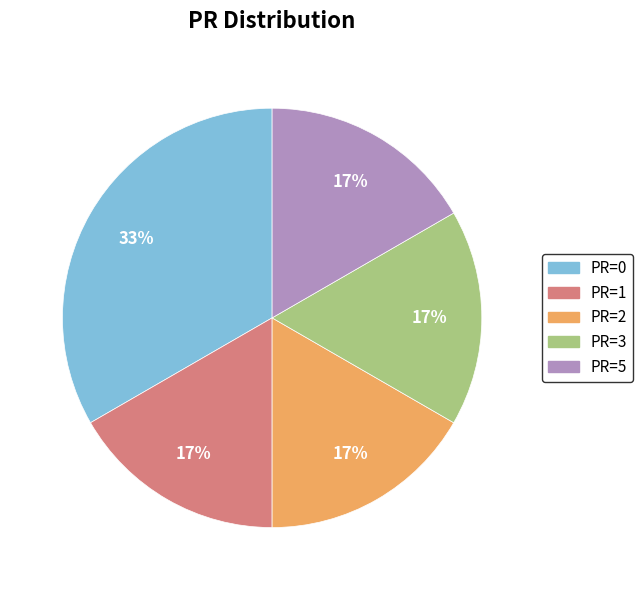

Between PR=1 and PR=0, which is larger?

PR=0